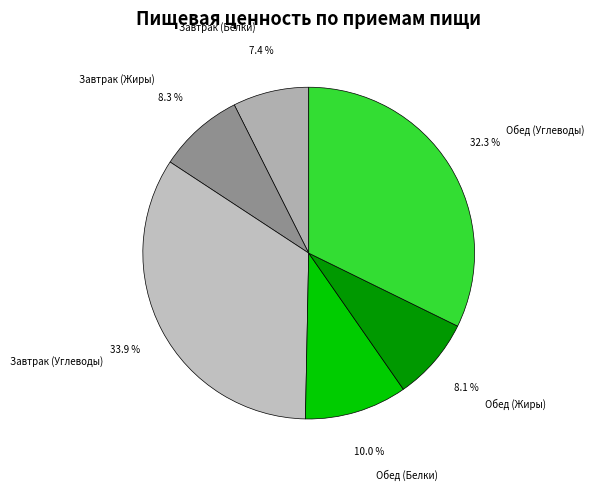

True or false: Завтрак (Жиры) accounts for 21% of the total.

False